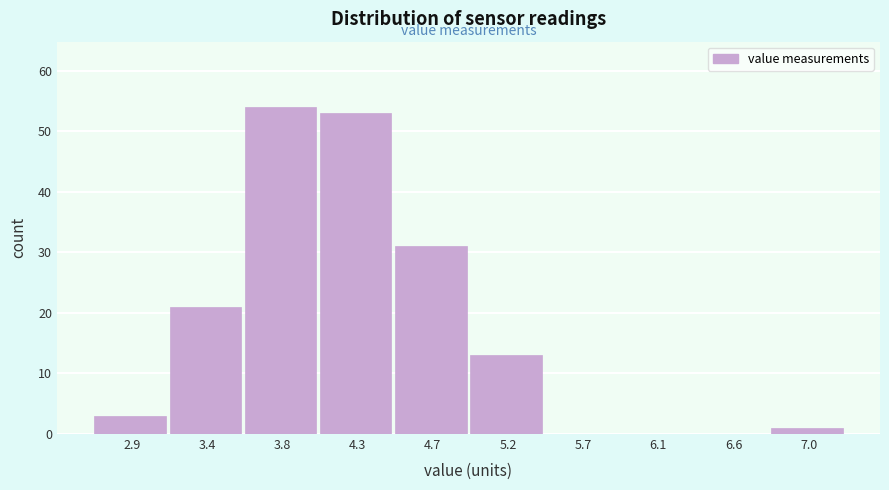

Reading left to right, list every bar in this chart as the range it spans on the x-axis followed by its height. Neither the bar edges nor the heights are printed on the chart, so give them approximately, as read against the axes.

2.67 to 3.13: 3
3.13 to 3.59: 21
3.59 to 4.05: 54
4.05 to 4.51: 53
4.51 to 4.97: 31
4.97 to 5.43: 13
5.43 to 5.89: 0
5.89 to 6.35: 0
6.35 to 6.81: 0
6.81 to 7.27: 1